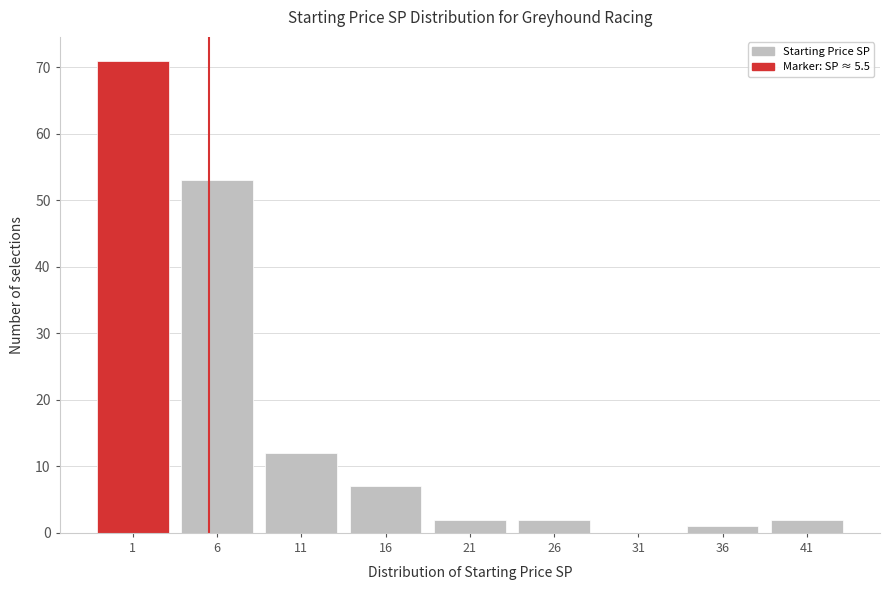

Reading right to left, transcribe all the data shown in this chart.

41=2	36=1	31=0	26=2	21=2	16=7	11=12	6=53	1=71